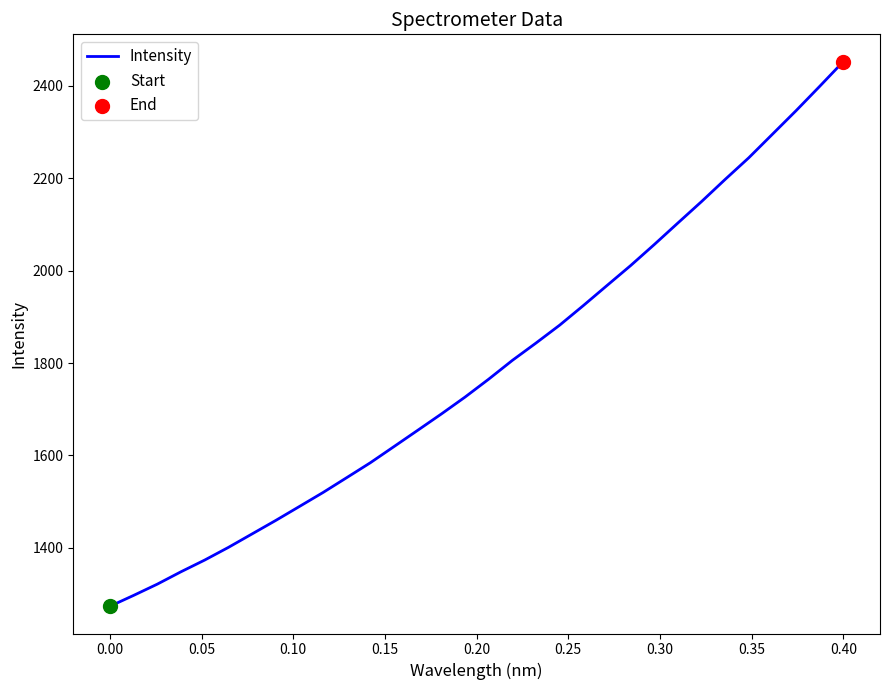

What is the smallest value displayed?

1273.7